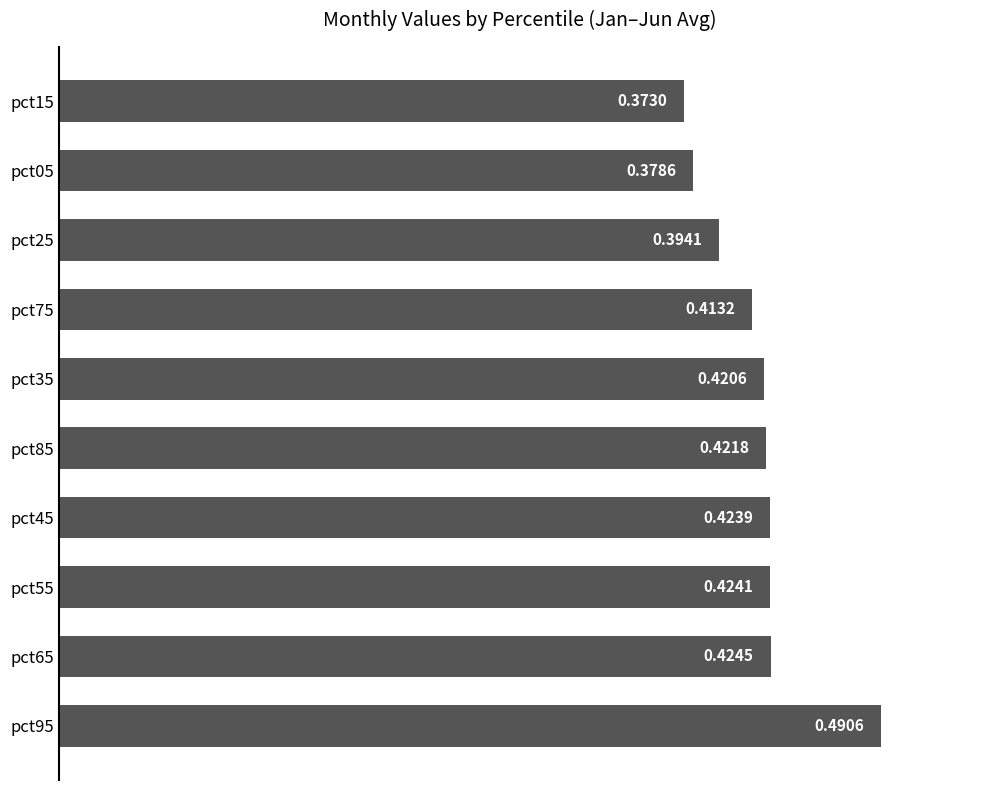

How many categories are shown in the chart?

10